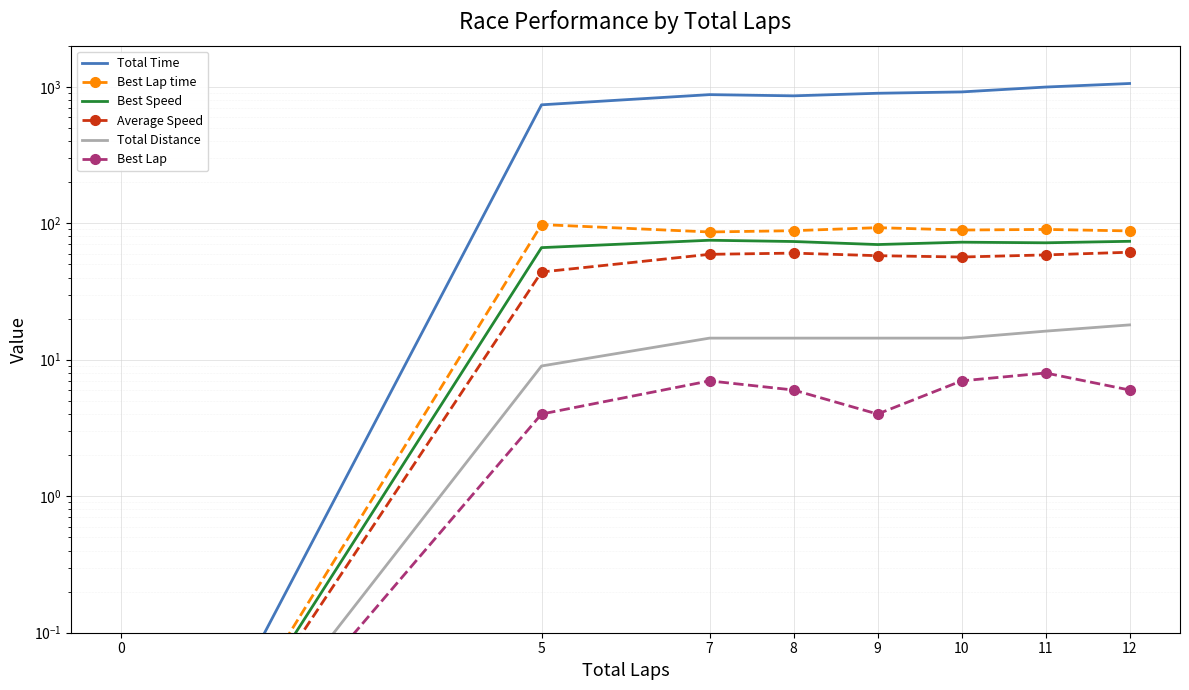

Where does the Average Speed series first go above 58?

7